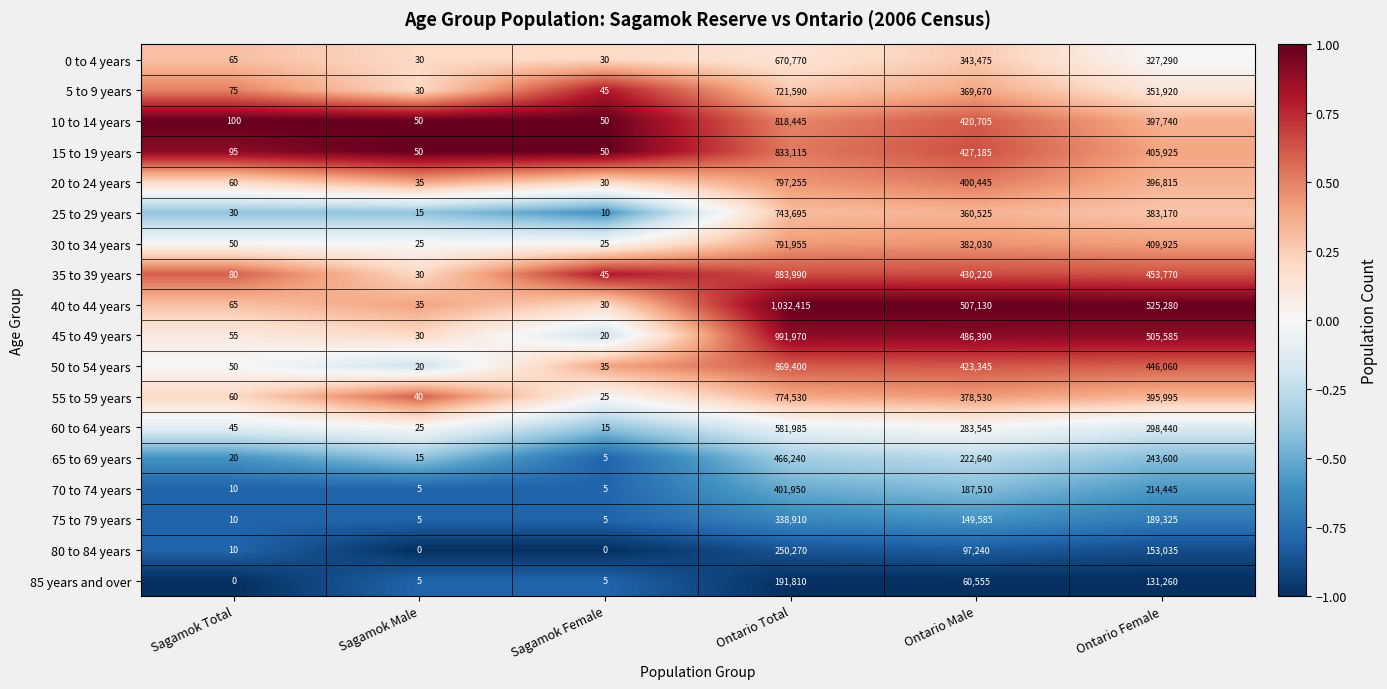

What is the difference between the 10 to 14 years values at Ontario Male and Sagamok Total?

420605